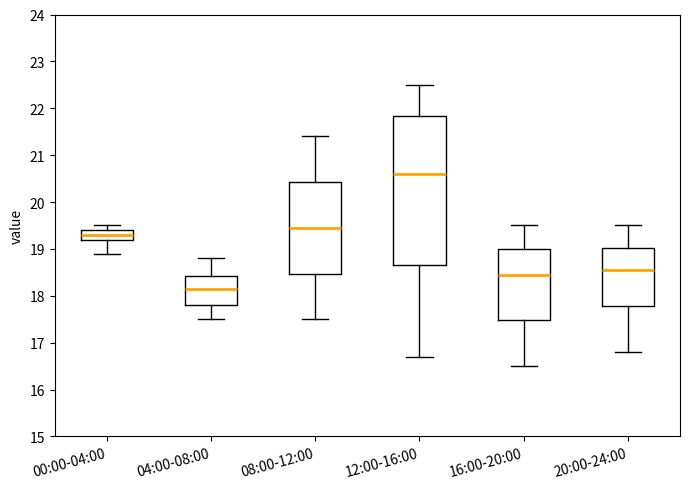

Reading left to right, transcribe this box plot: for each box, give where its median line is, the range the box spans, and where its two whiskers end, as read against the y-axis. The values are not printed on the chart, so give them approximately, as read against the axis.

00:00-04:00: median 19.3, box 19.2 to 19.4, whiskers 18.9 to 19.5
04:00-08:00: median 18.2, box 17.8 to 18.4, whiskers 17.5 to 18.8
08:00-12:00: median 19.5, box 18.5 to 20.4, whiskers 17.5 to 21.4
12:00-16:00: median 20.6, box 18.7 to 21.8, whiskers 16.7 to 22.5
16:00-20:00: median 18.5, box 17.5 to 19.0, whiskers 16.5 to 19.5
20:00-24:00: median 18.6, box 17.8 to 19.0, whiskers 16.8 to 19.5